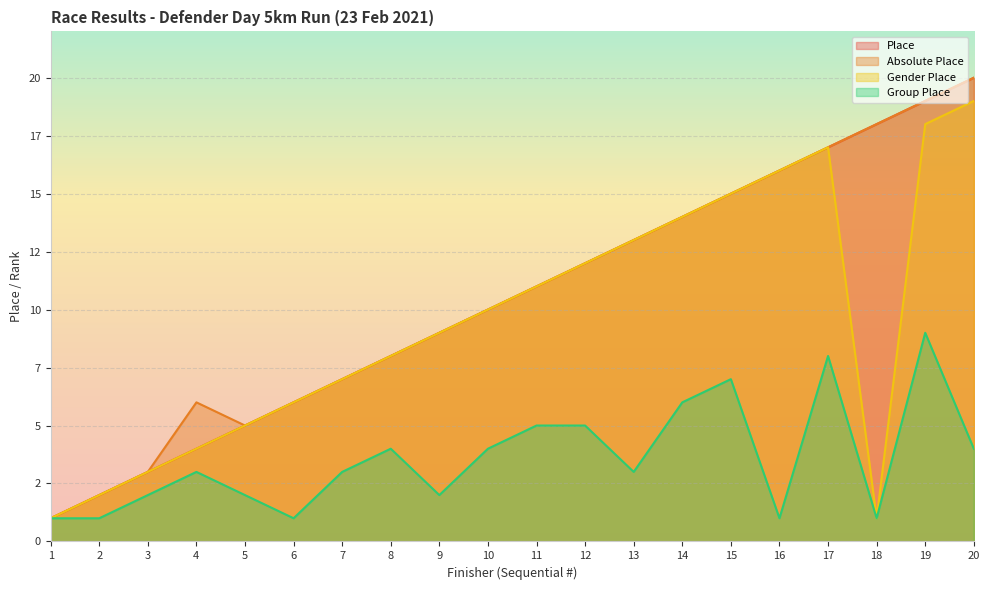

At which category does the chart reach its peak across all series?

20